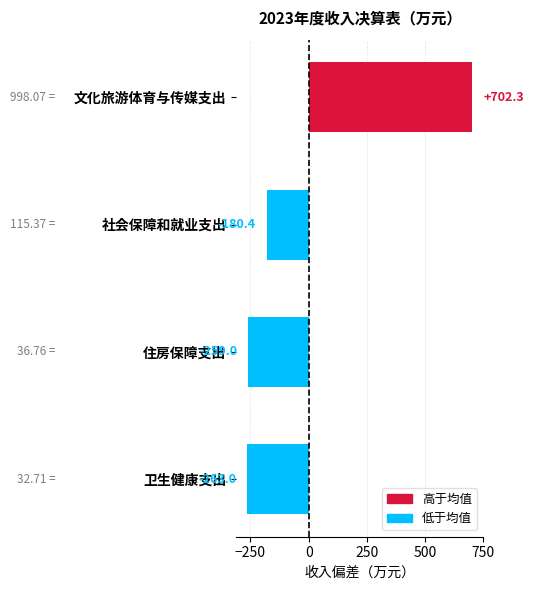

Does the chart contain stacked bars?

No